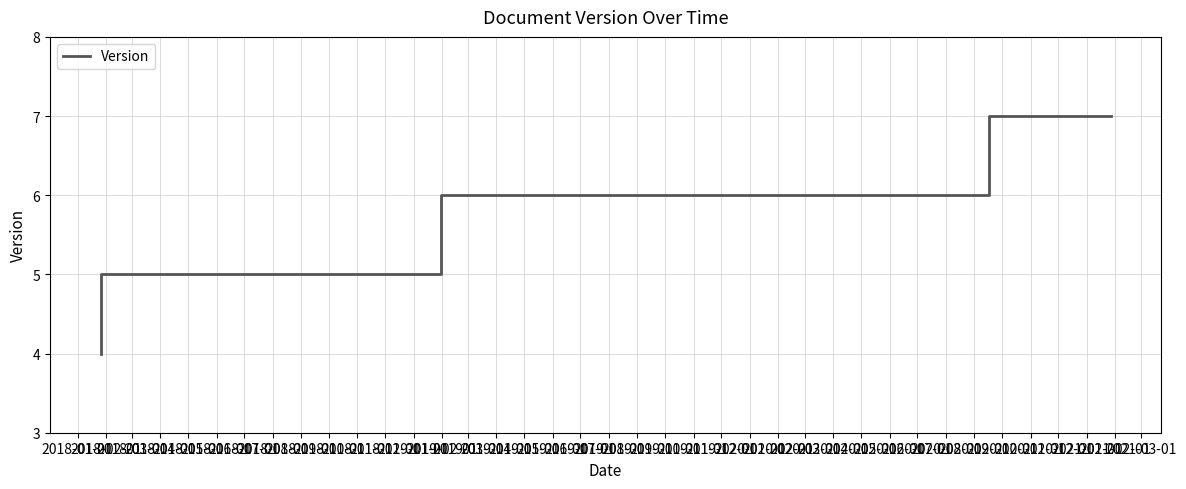

What is the label of the 5th point from the left?

2018-05-01